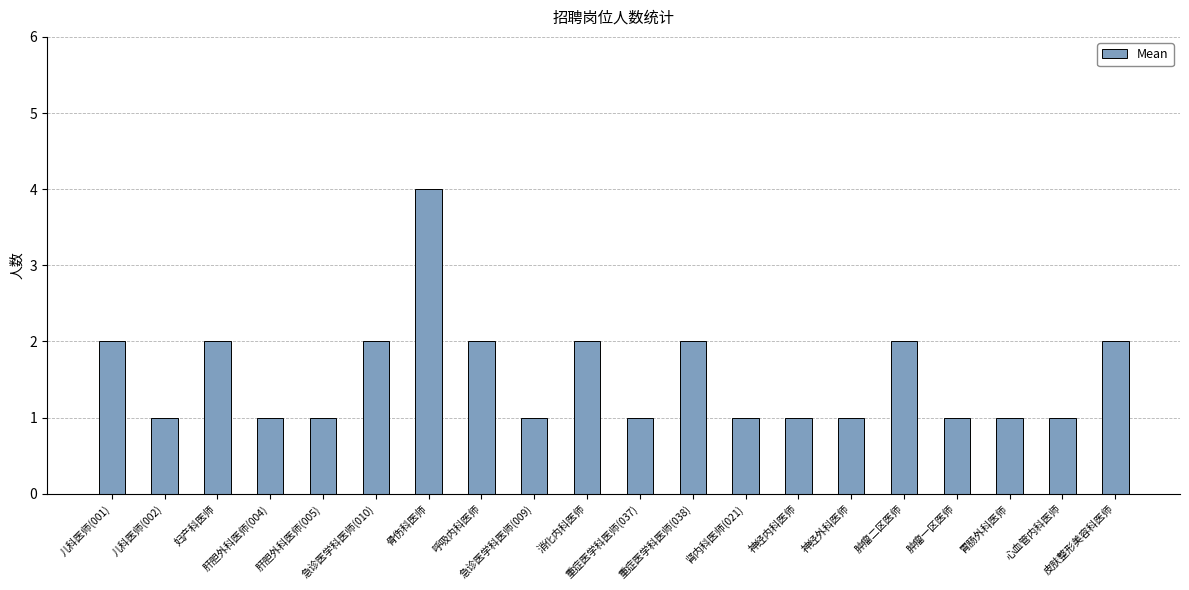

The chart shows a value of 1 at 骨伤科医师. True or false?

False